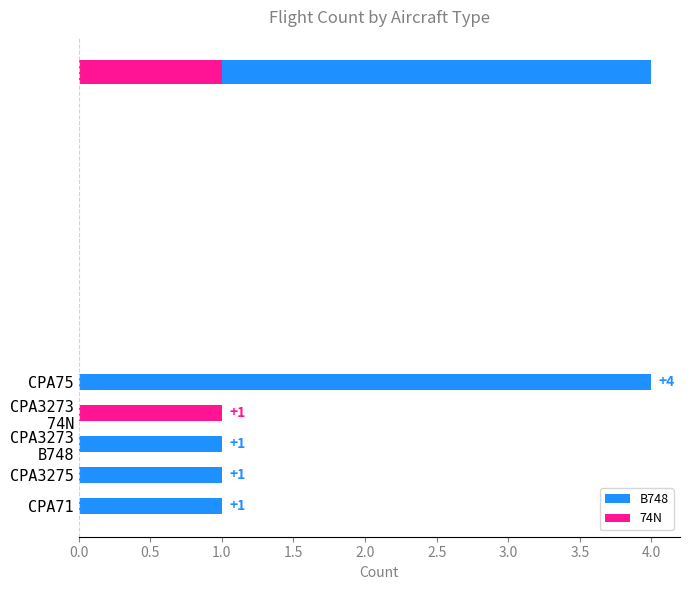

True or false: the data shows 1 at 74N.

True